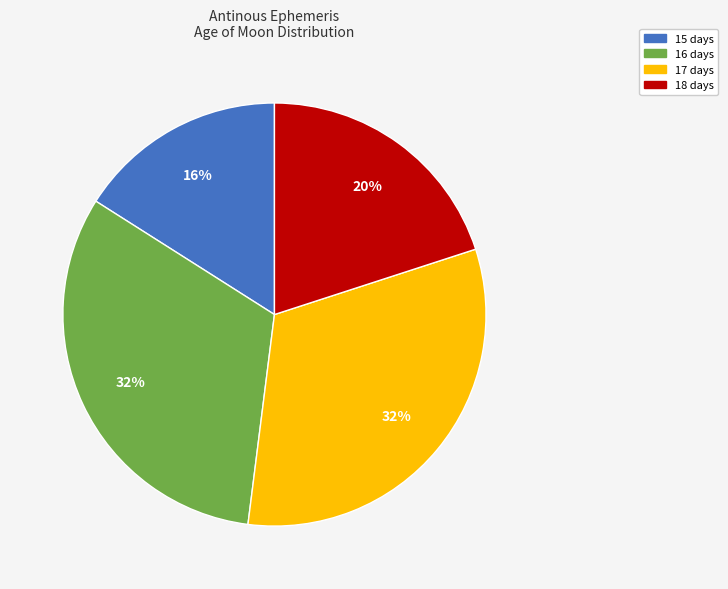

Does 16 days represent more than half of the total?

No